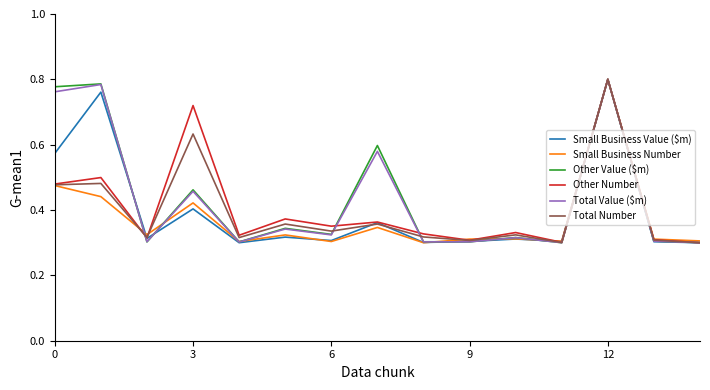

Does the chart have visible grid lines?

No